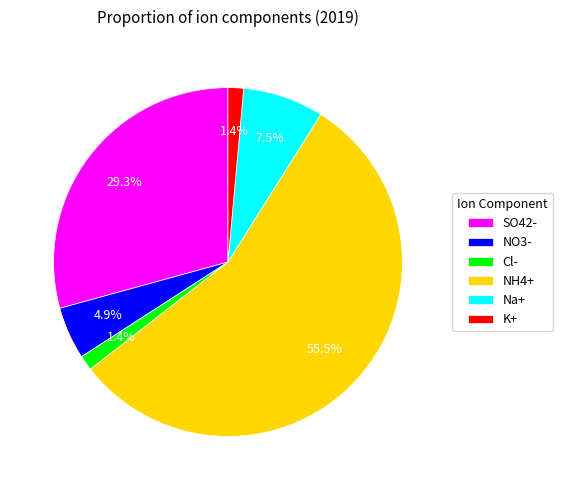

How many segments does this pie chart have?

6